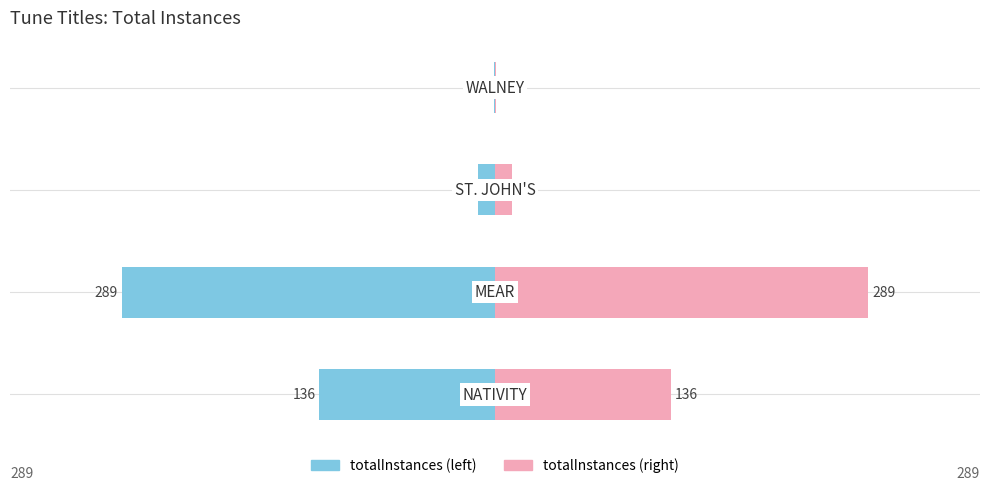

Reading left to right, list all the values displayed in this chart.

Left (totalInstances): -136	-289	-13	-1
Right (totalInstances): 136	289	13	1